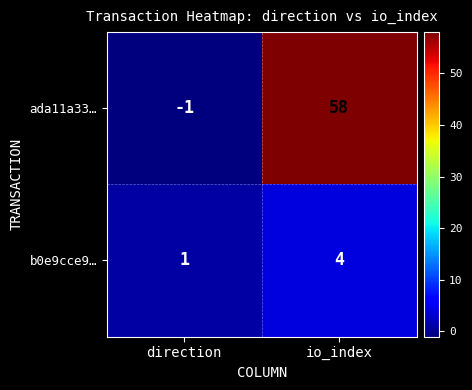

Reading left to right, extract all data points from this chart.

ada11a33…: -1	58
b0e9cce9…: 1	4